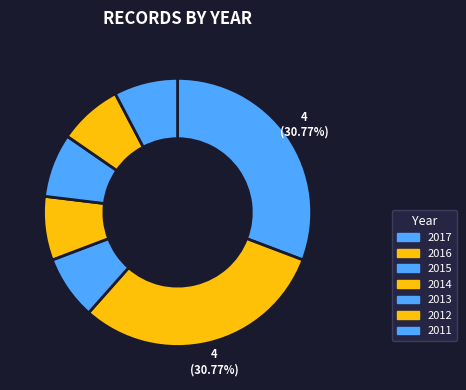

Does any single category account for the majority?

No